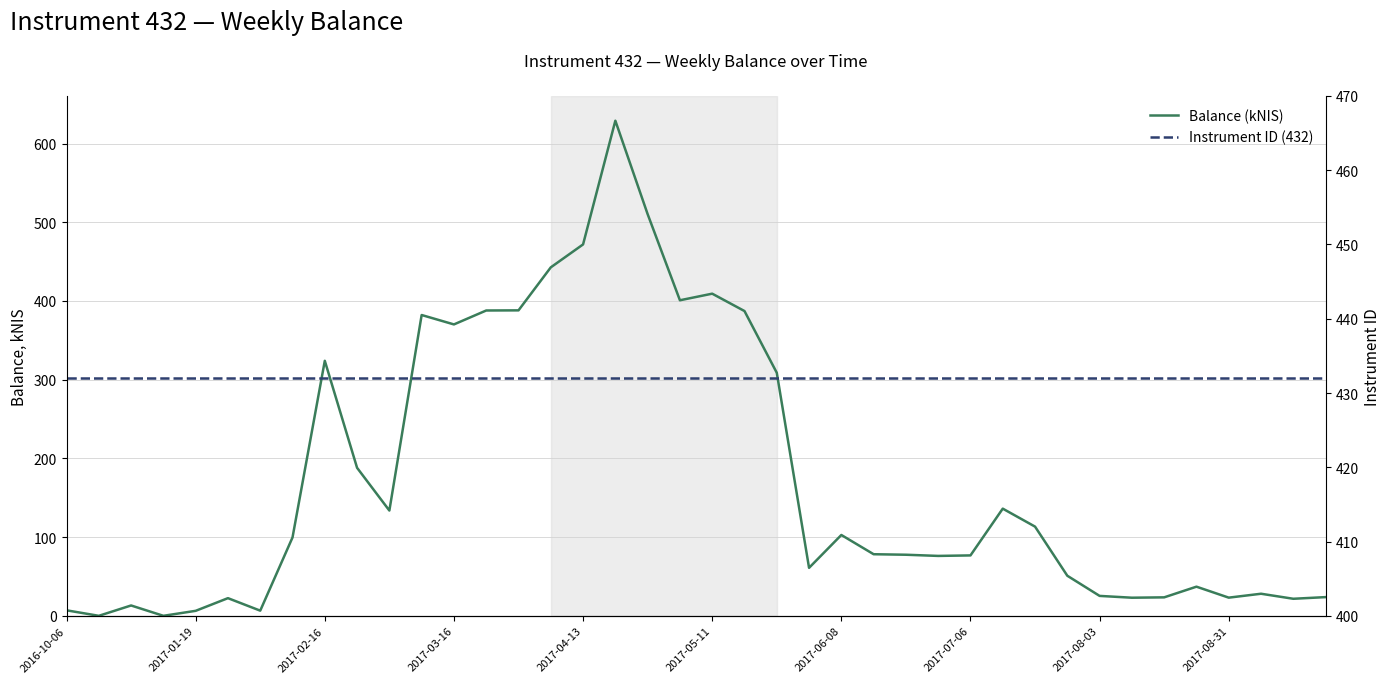

Which series has the largest total across all categories?

Instrument ID (432)